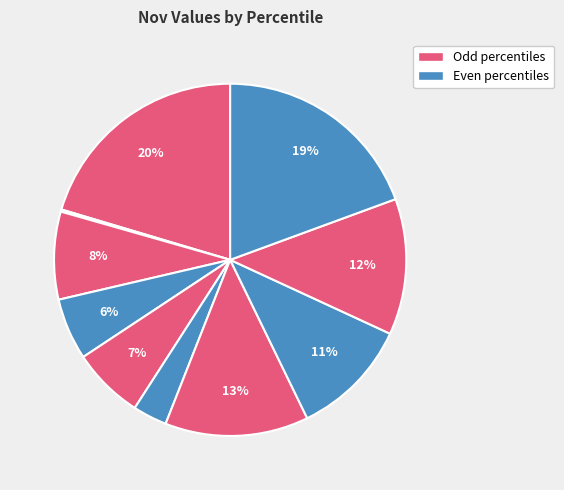

Is there any slice that represents more than half of the pie?

No